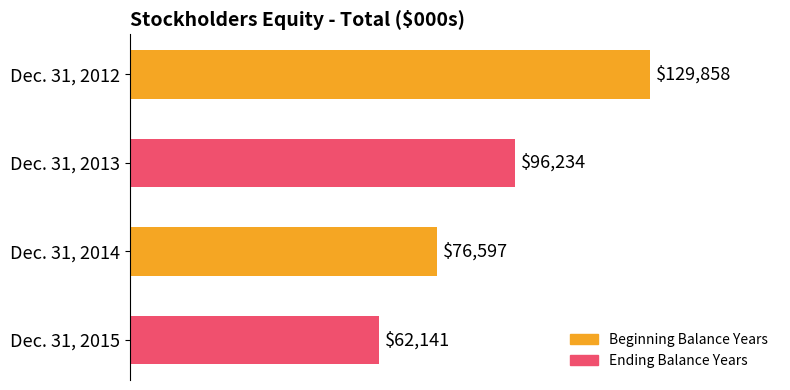

Reading bottom to top, what are all the values shown in this chart?

62141	76597	96234	129858